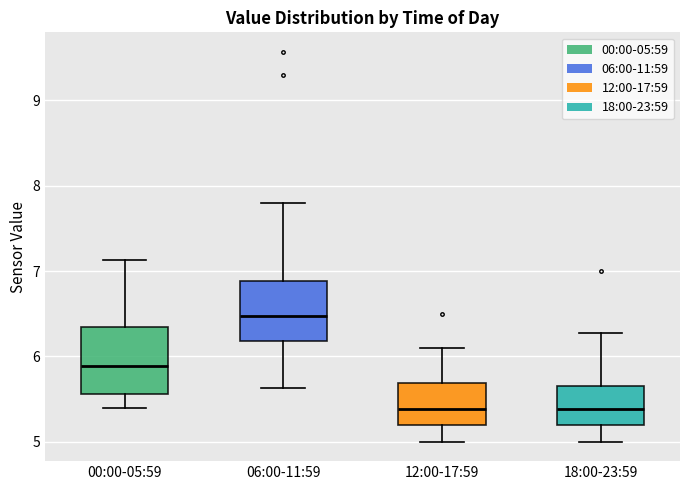

Where does the median line of the box for 18:00-23:59 sit on the y-axis? The values are not printed on the chart, so give them approximately, as read against the axis.

5.4